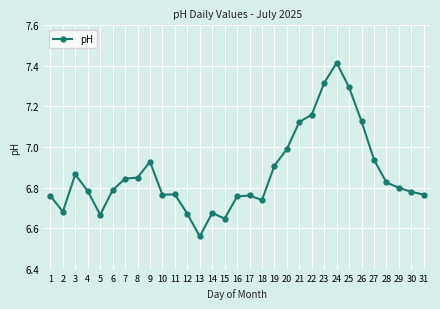

At which label is the value closest to 6?

13